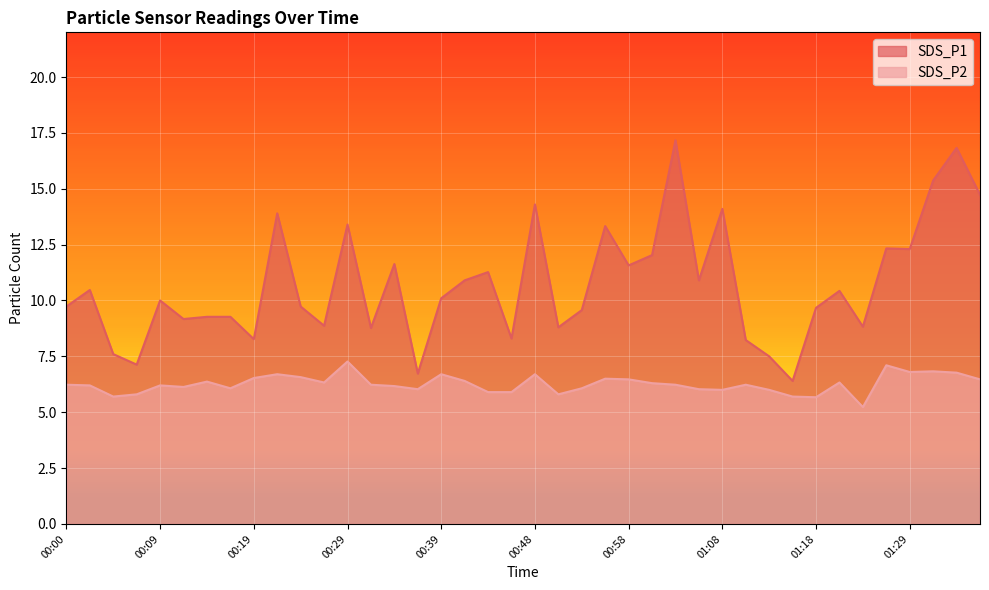

Rank the series at 01:23 from highest to lowest value.

SDS_P1, SDS_P2